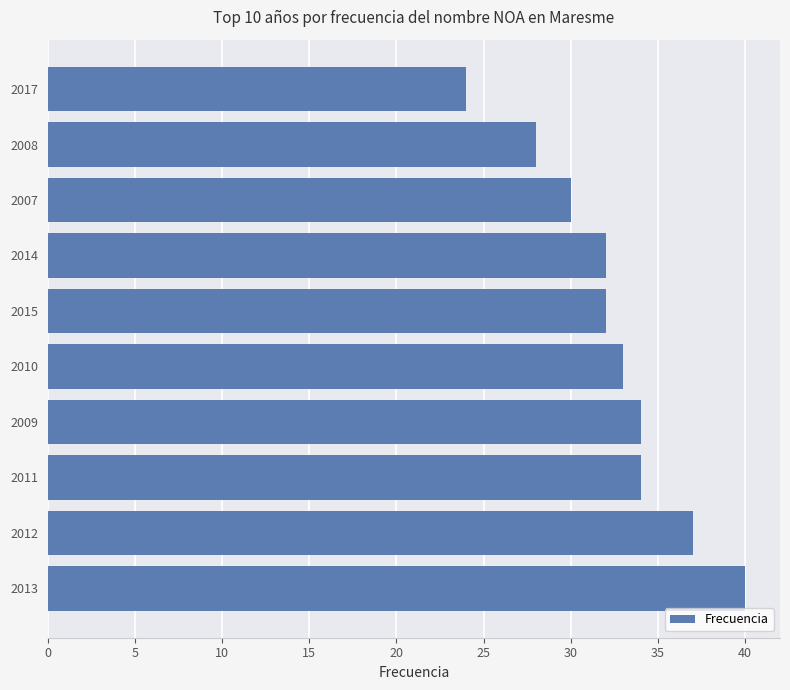

Approximately how many times larger is the value at 2017 compared to 2008?

0.9